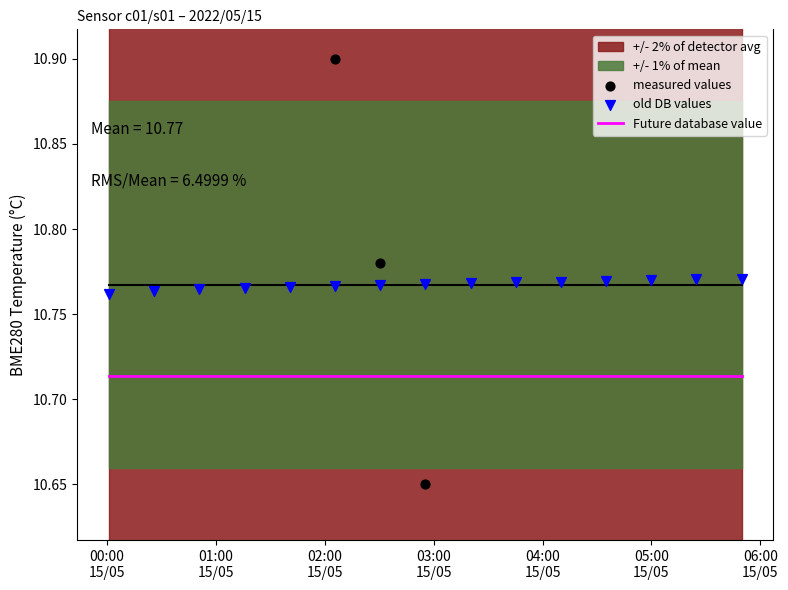

Which series reaches the minimum Y coordinate?

measured values